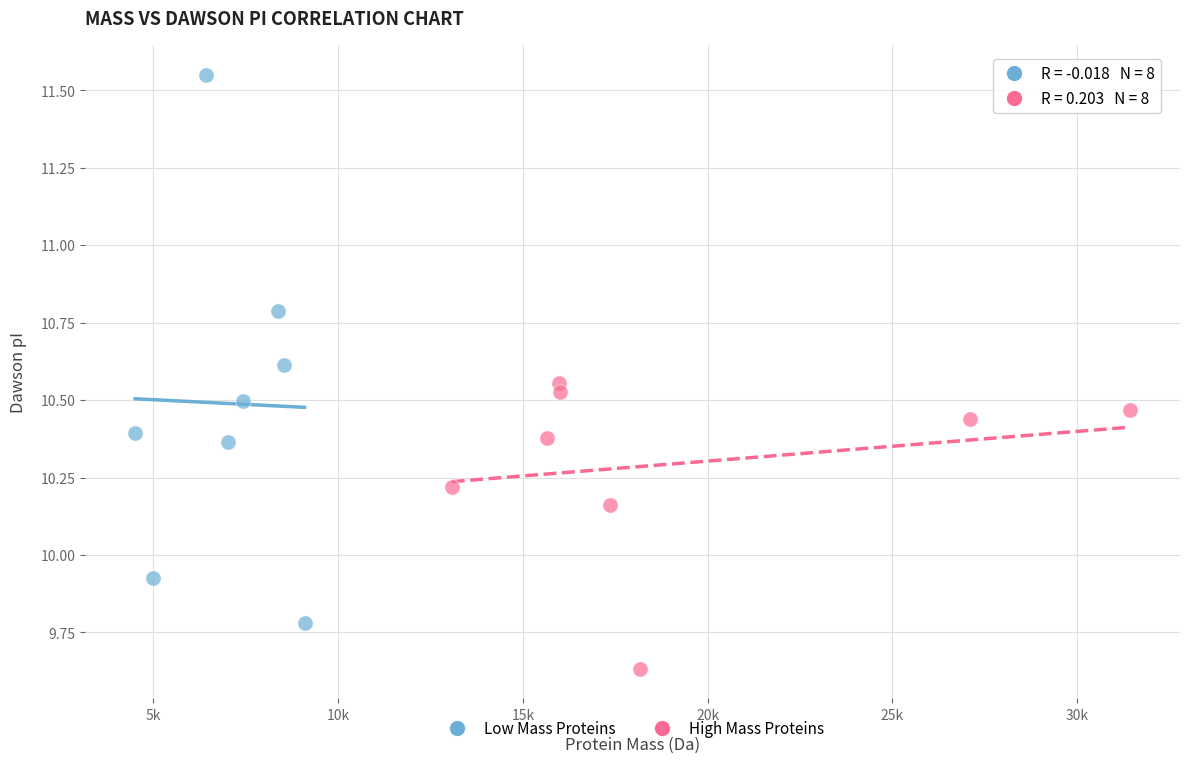

What are all the series names shown in the legend?

Low Mass Proteins, High Mass Proteins